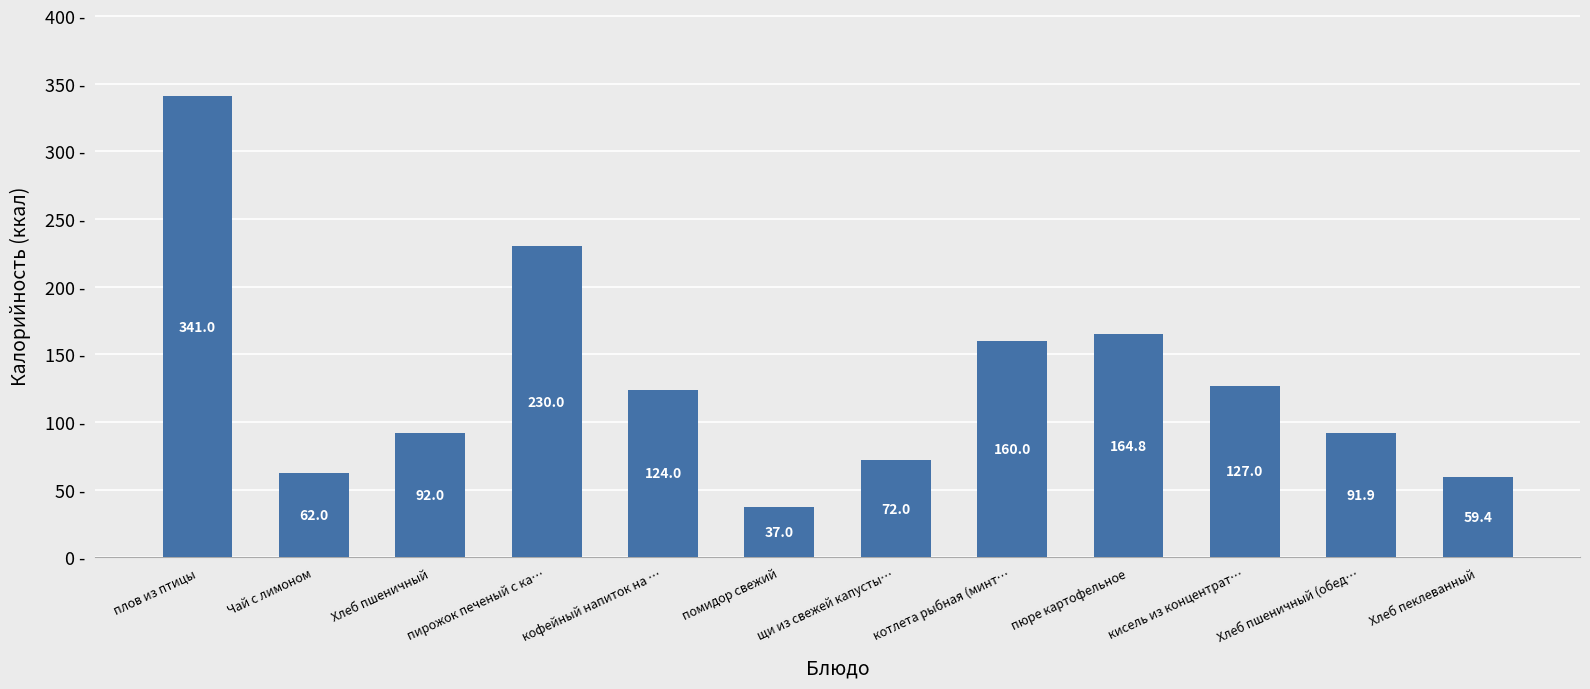

At which category does the chart reach its minimum across all series?

помидор свежий